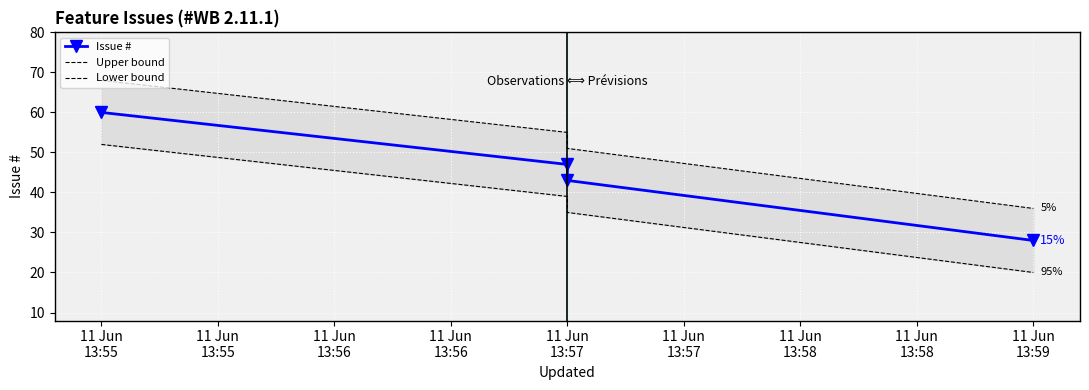

What is the difference between the maximum and minimum values in the Lower bound series?

32